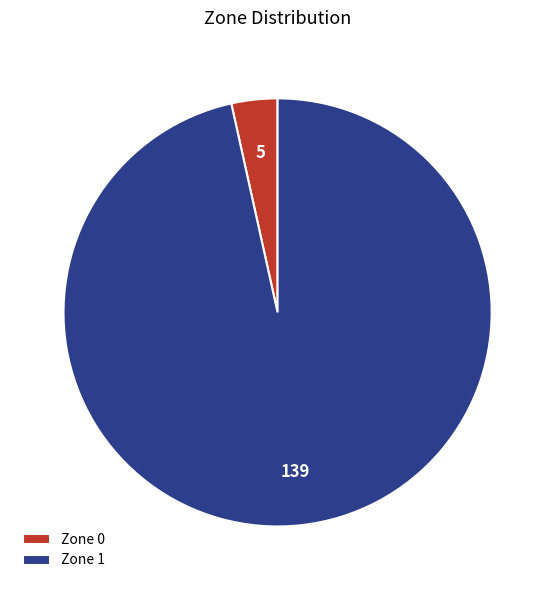

Rank the categories by value from lowest to highest.

Zone 0, Zone 1